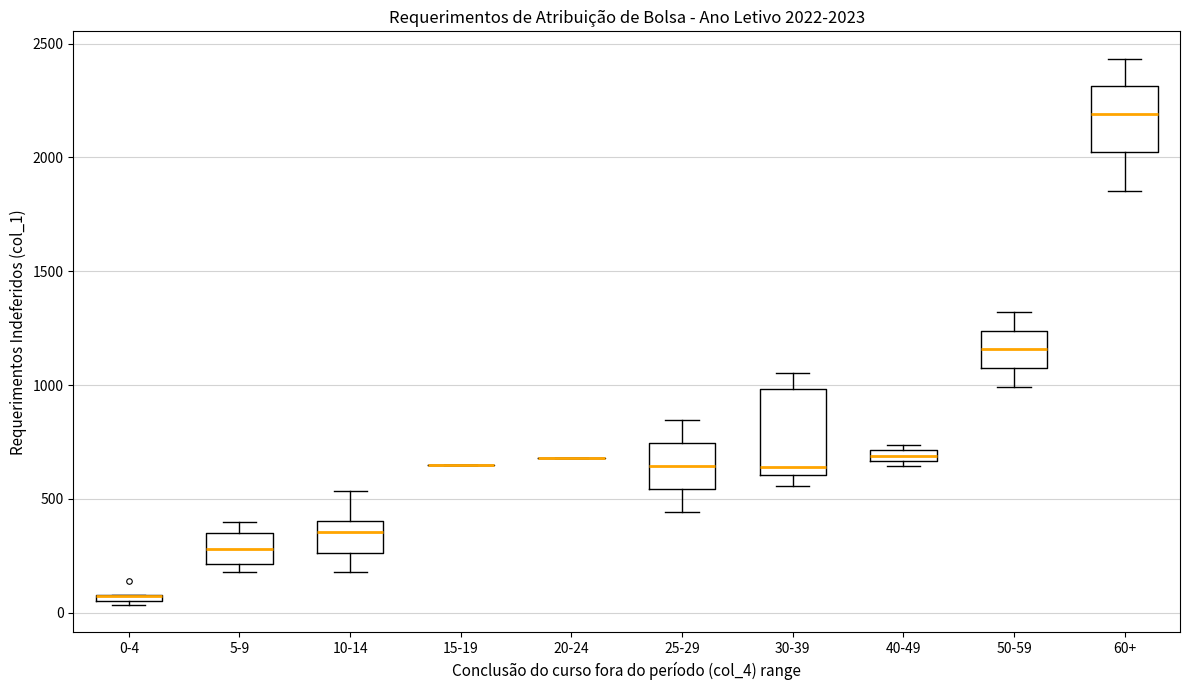

Which box is the tallest, from its lower edge to its upper edge?

30-39